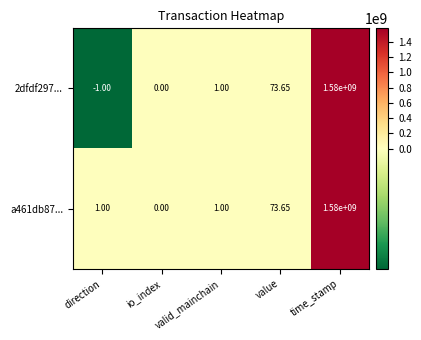

Count the number of data series in this chart.

2